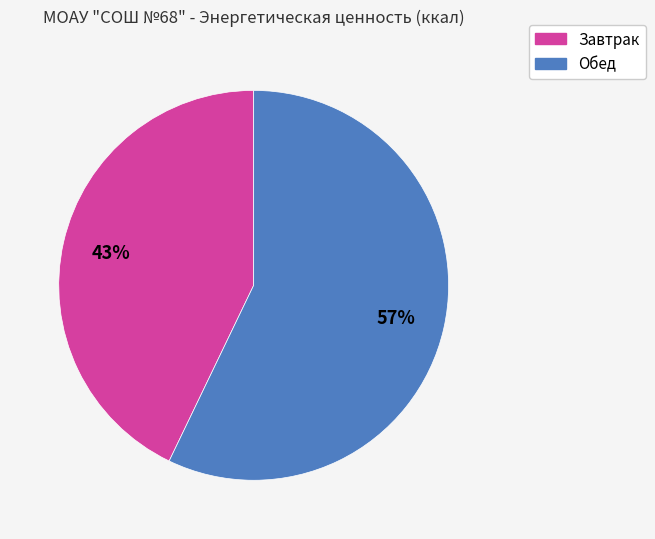

To the nearest percent, what is the difference between the Завтрак and Обед slice percentages?

14%